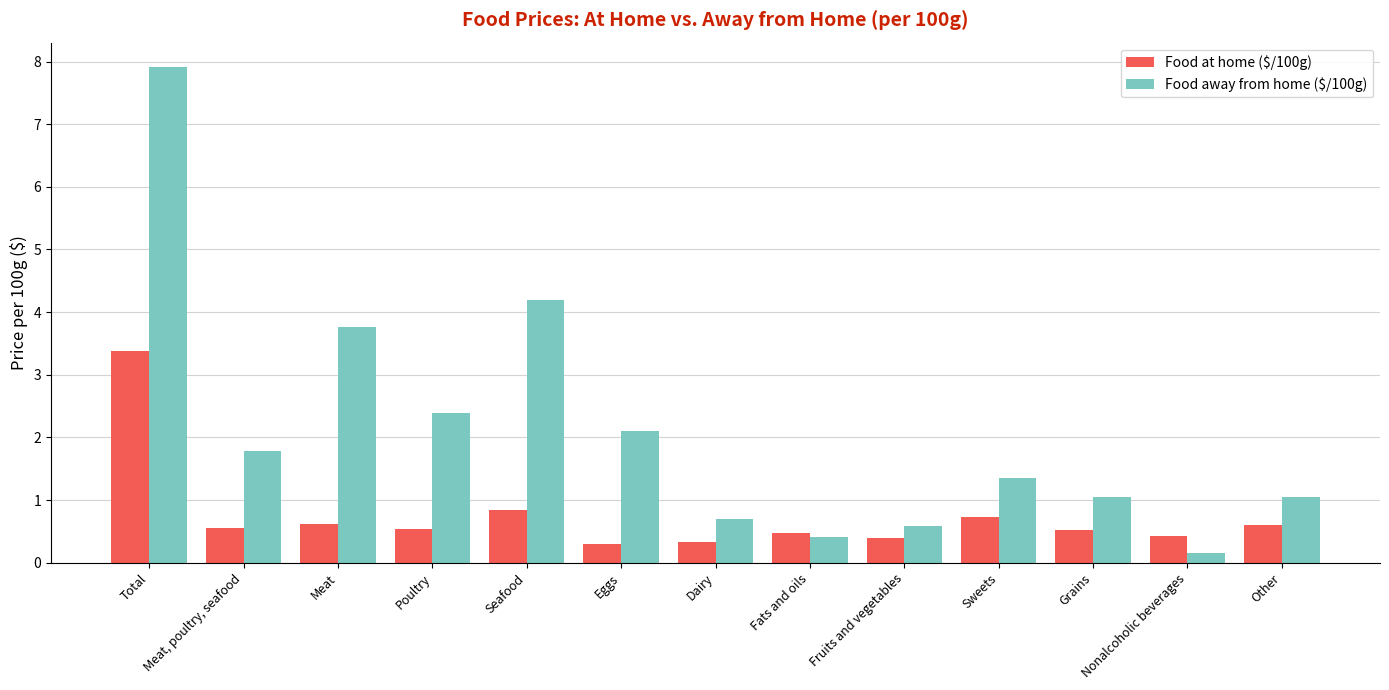

What is the sum of all Food at home ($/100g) values?

9.7